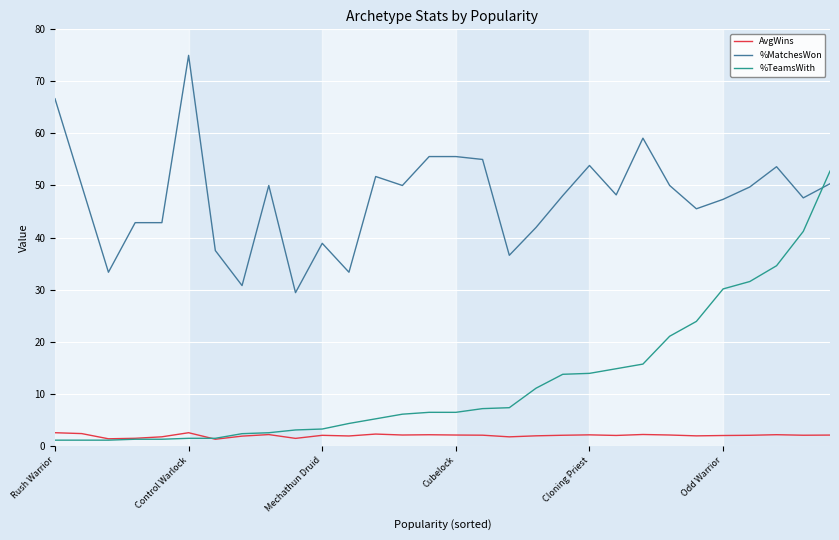

What is the maximum value for AvgWins?

2.5